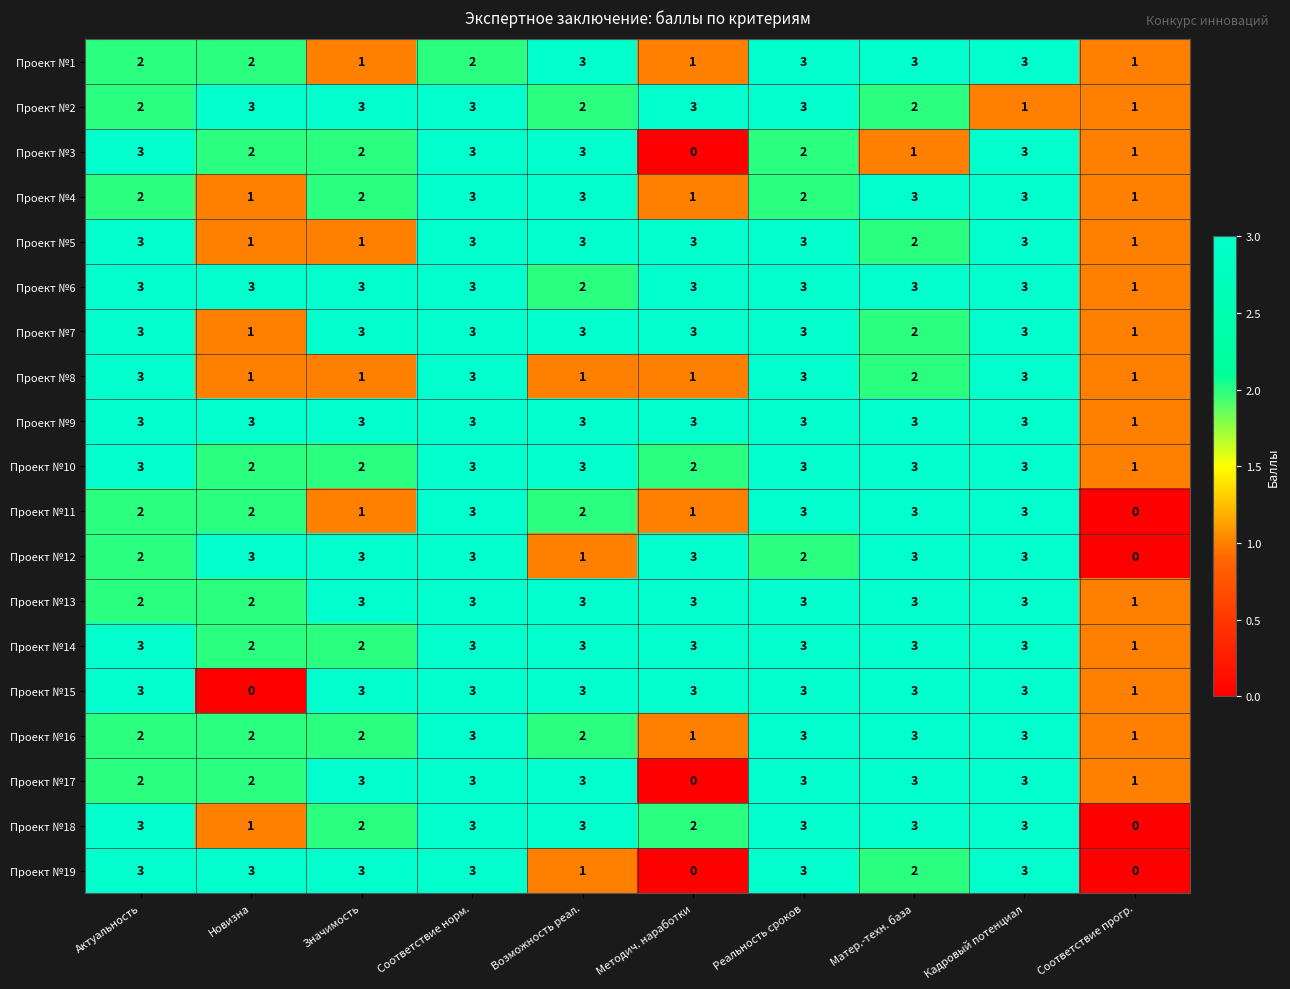

What is the sum of all Проект №1 values?

21